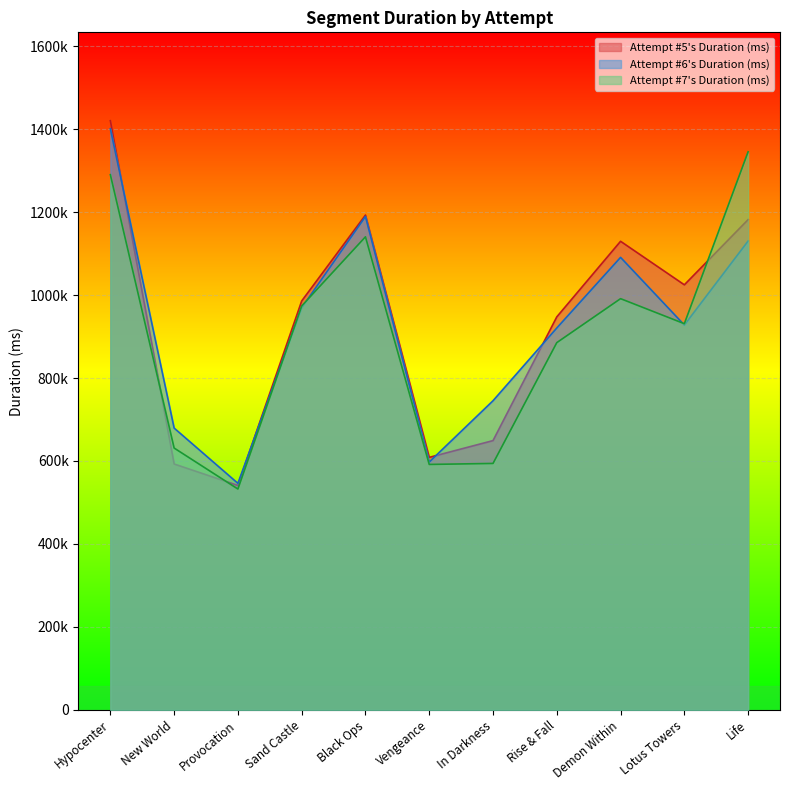

True or false: Attempt #6's Duration (ms) has a value of 1189442 at Black Ops.

True